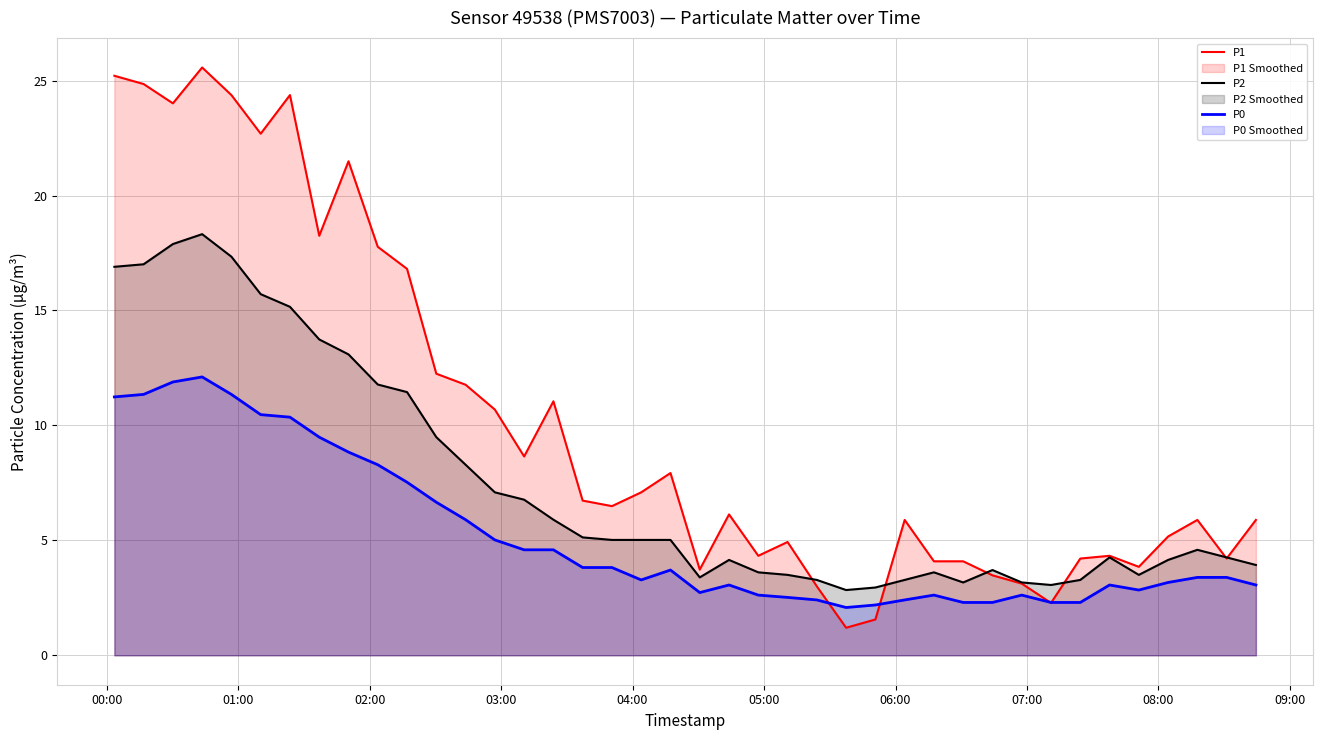

What is the maximum value for P0?

12.1